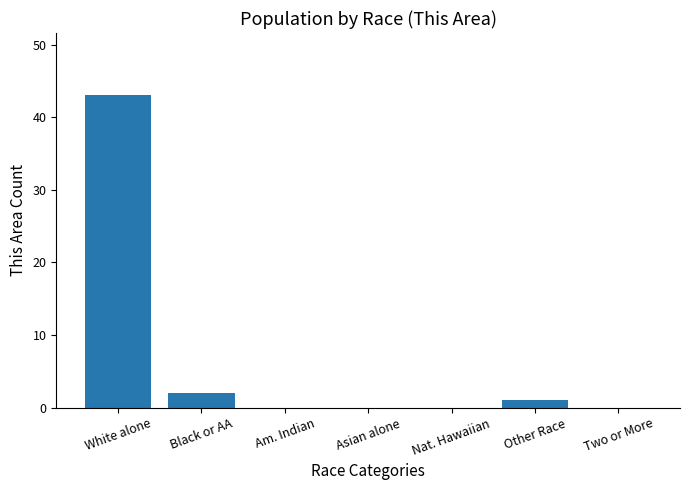

Which label corresponds to the largest value in the chart?

White alone